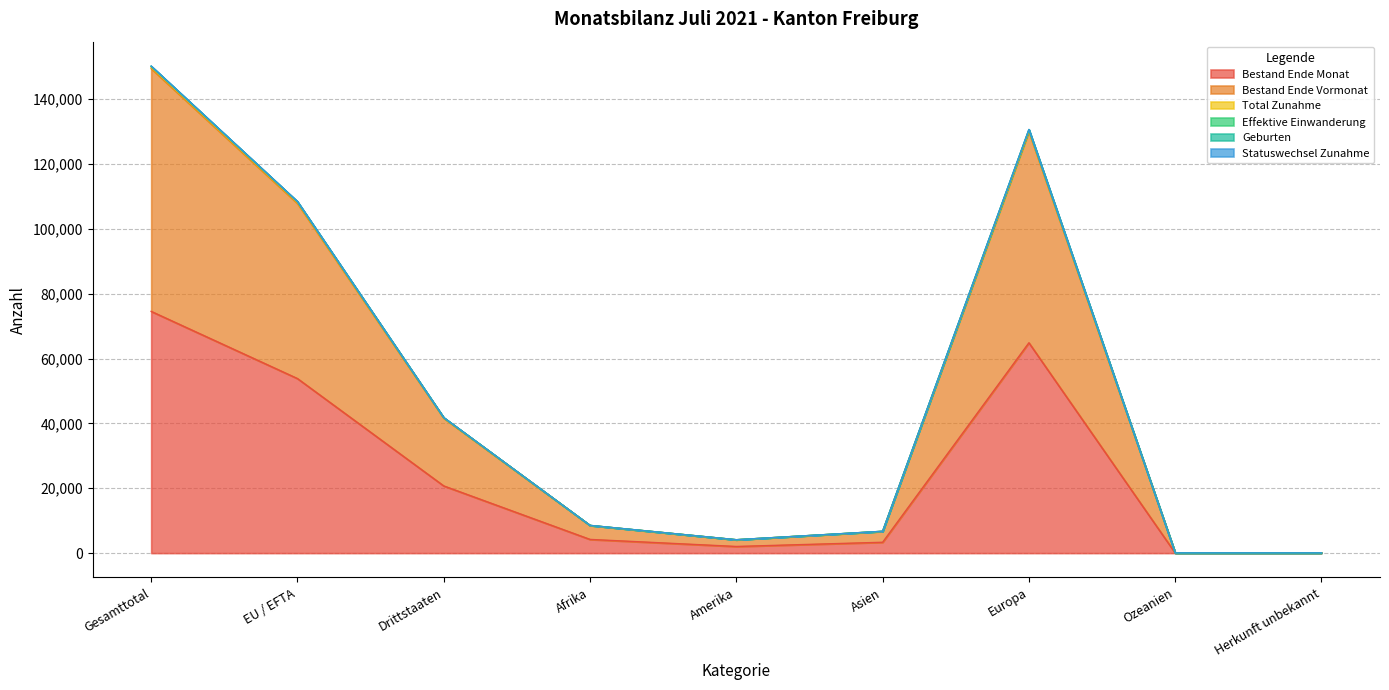

What is the label of the 7th point from the left?

Europa